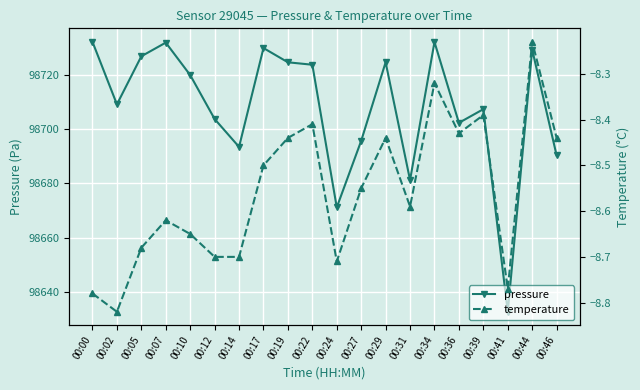

What is the total value across all series at 00:31?

98672.6